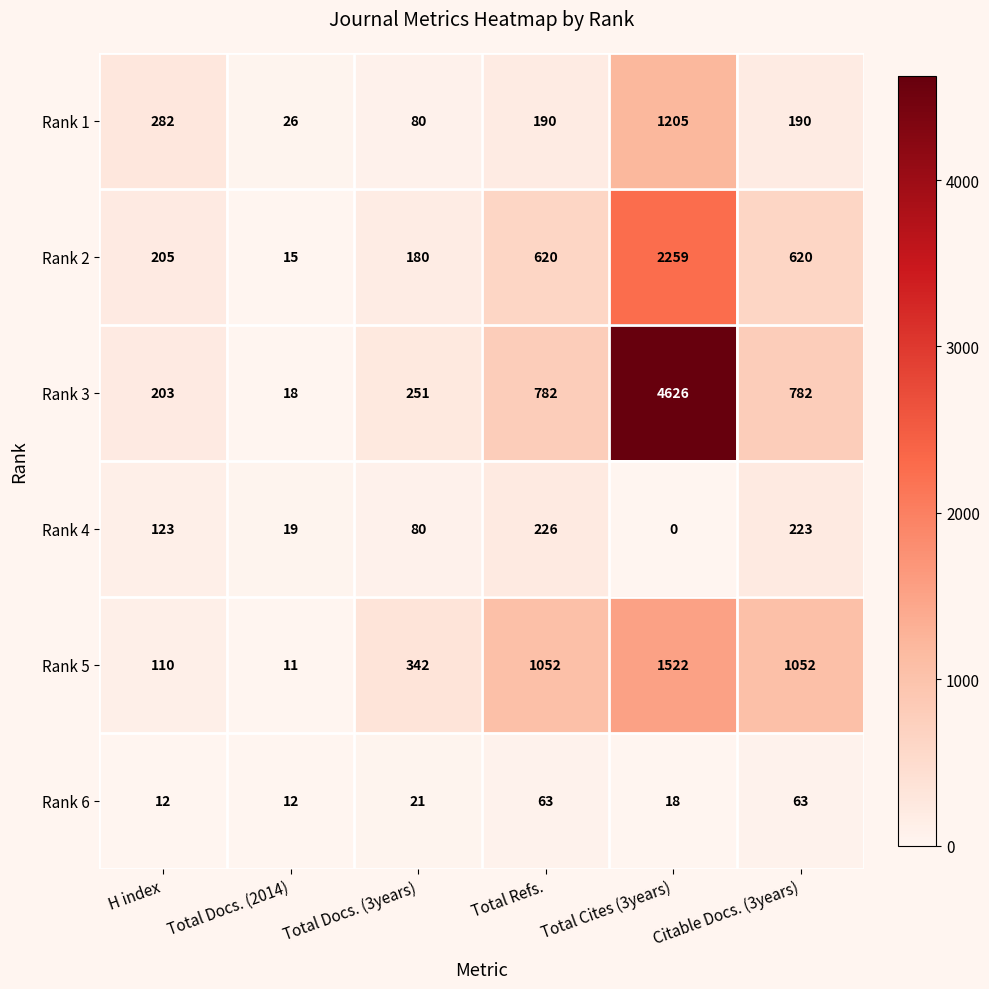

Is the value of Rank 6 at H index greater than the value of Rank 2 at Total Docs. (2014)?

No